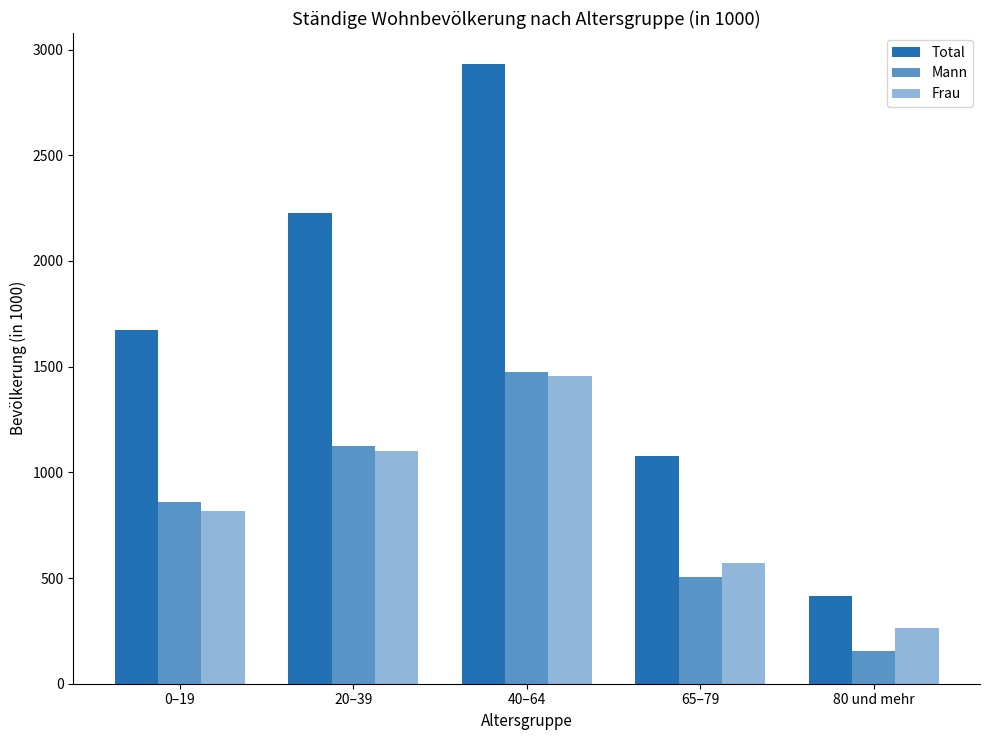

How many distinct data groups are displayed?

3